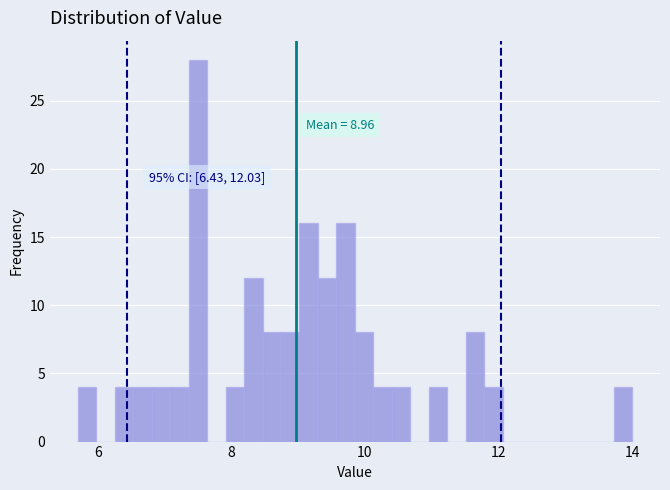

Around what value on the x-axis is the tallest bar? Give the approximate position of its centre, as read against the axis.

7.4